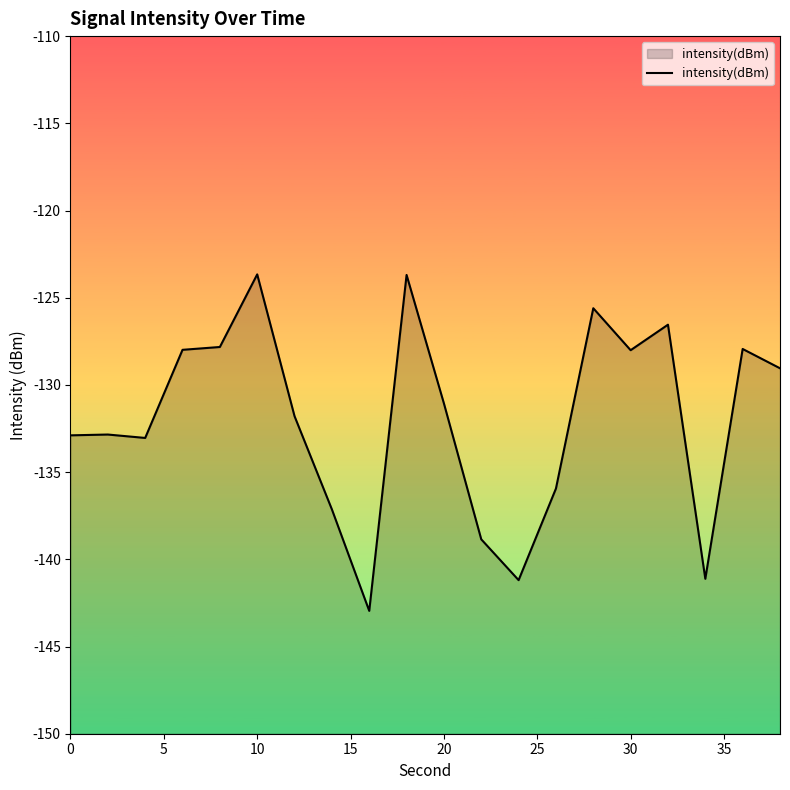

The chart shows a value of -132.9 at 0. True or false?

True